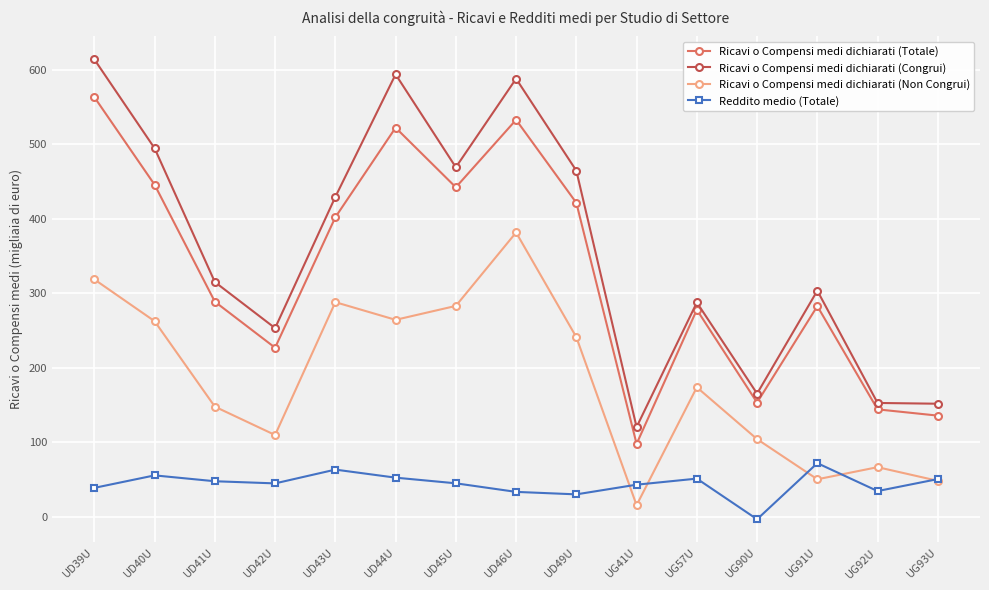

How many interior local peaks does the Reddito medio (Totale) series have?

4